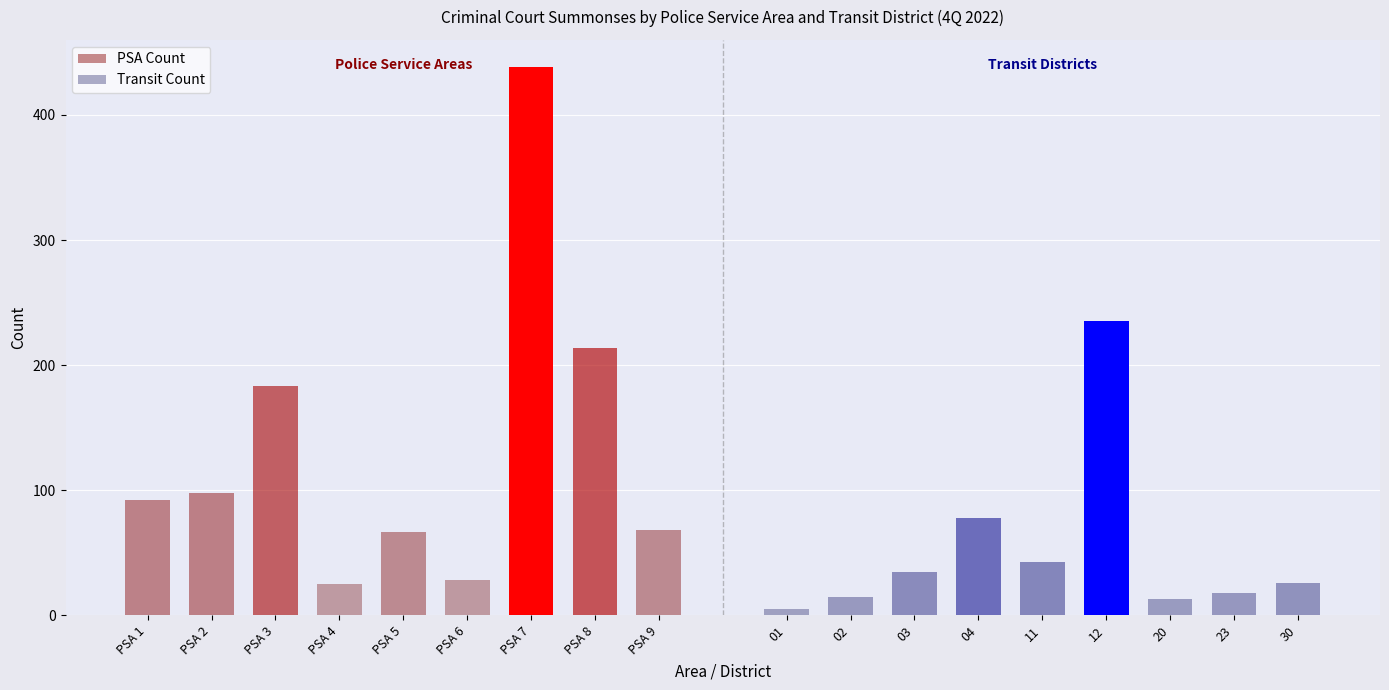

How many bars are there in total?

18